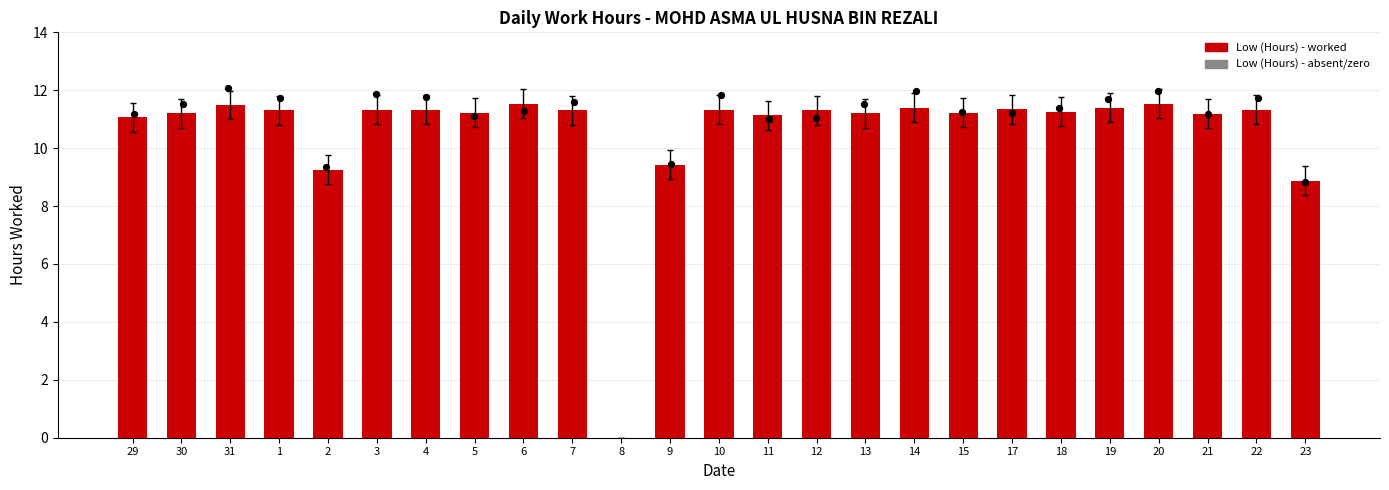

Between 11 and 29, which is larger?

11